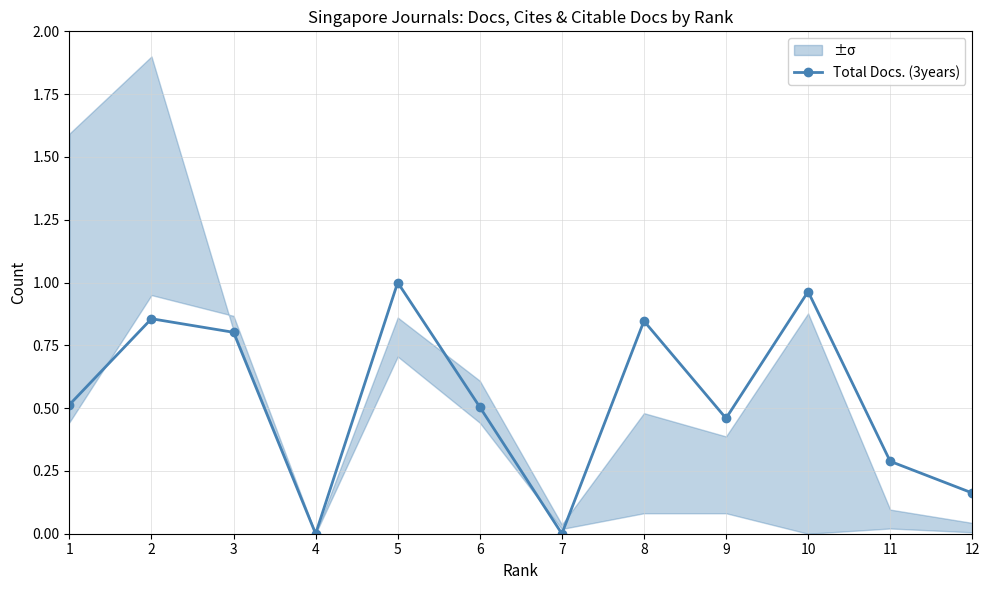

True or false: the data shows 0.5 at 9.

True